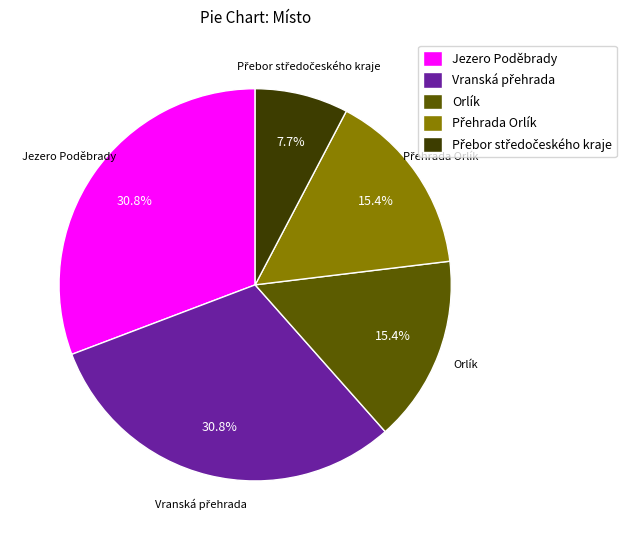

What percentage is NOT represented by Jezero Poděbrady?

69.2%